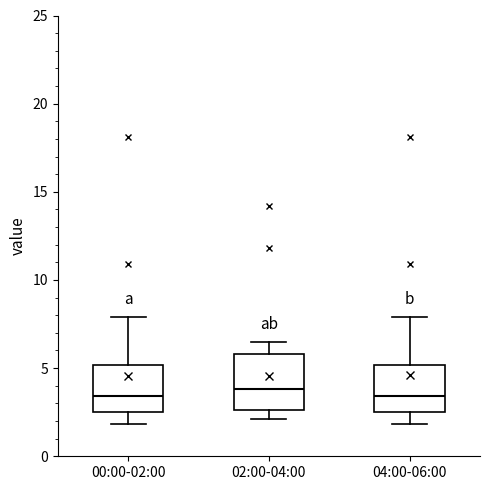

Reading left to right, transcribe this box plot: for each box, give where its median line is, the range the box spans, and where its two whiskers end, as read against the y-axis. The values are not printed on the chart, so give them approximately, as read against the axis.

00:00-02:00: median 3.5, box 2.5 to 5.0, whiskers 2.0 to 8.0
02:00-04:00: median 4.0, box 2.5 to 6.0, whiskers 2.0 to 6.5
04:00-06:00: median 3.5, box 2.5 to 5.0, whiskers 2.0 to 8.0